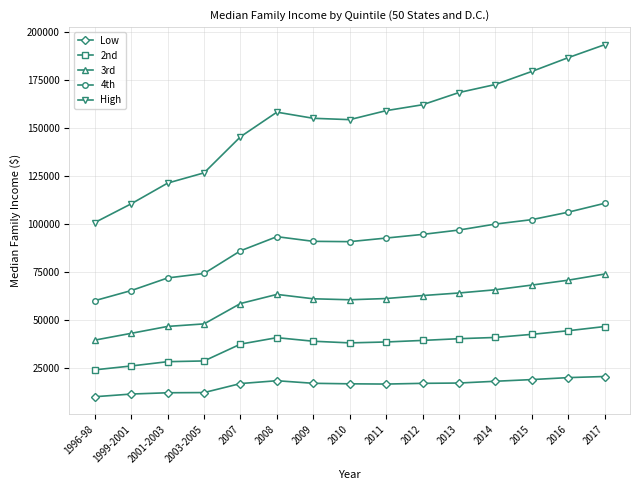

What are all the series names shown in the legend?

Low, 2nd, 3rd, 4th, High